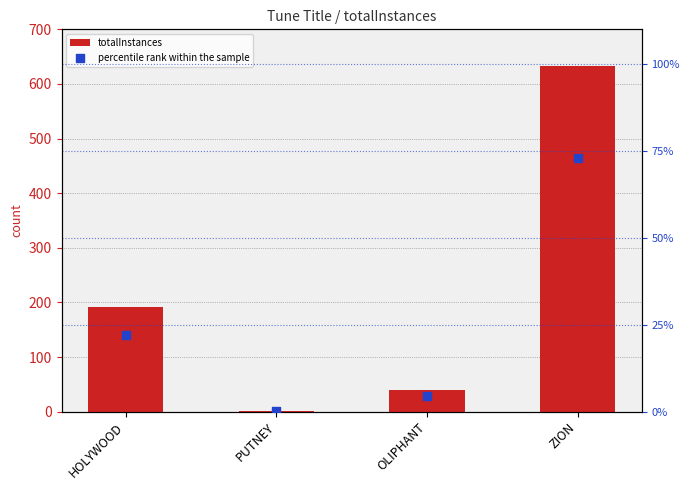

What is the total value across all series at OLIPHANT?

44.6